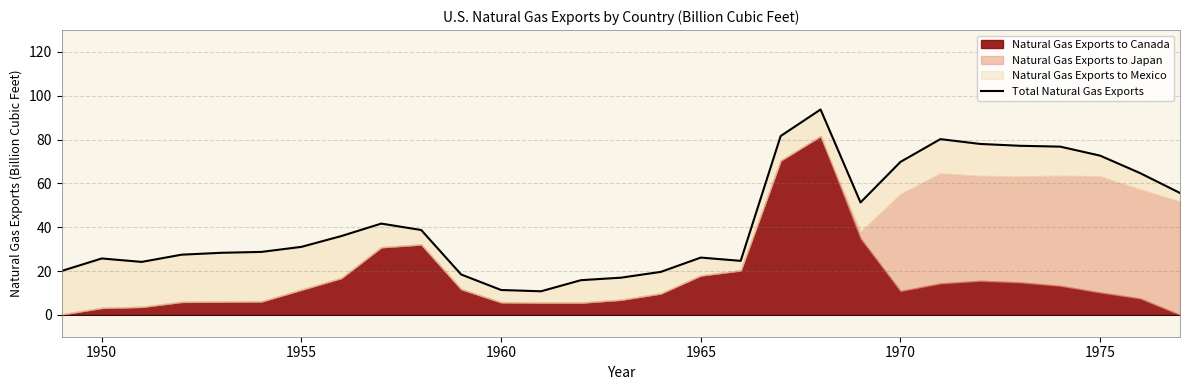

What is the minimum value for Total Natural Gas Exports?

10.7